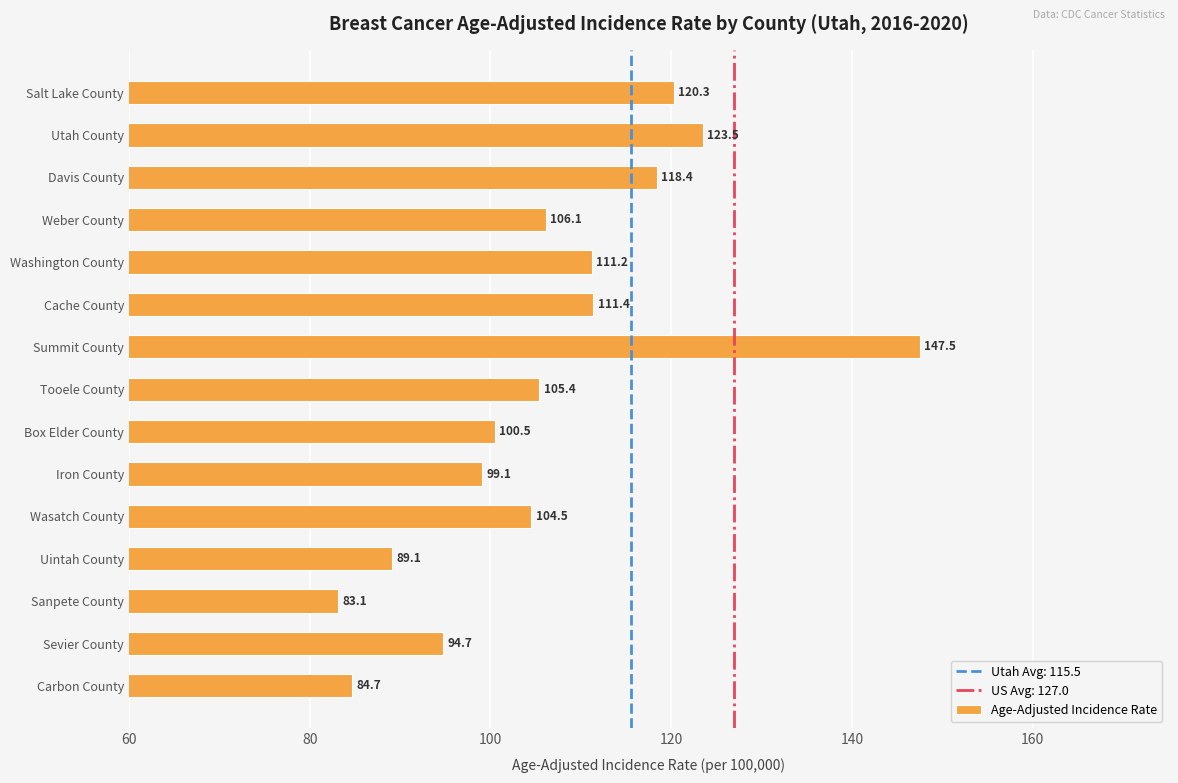

Is it true that the value at Utah County is 169.7?

False